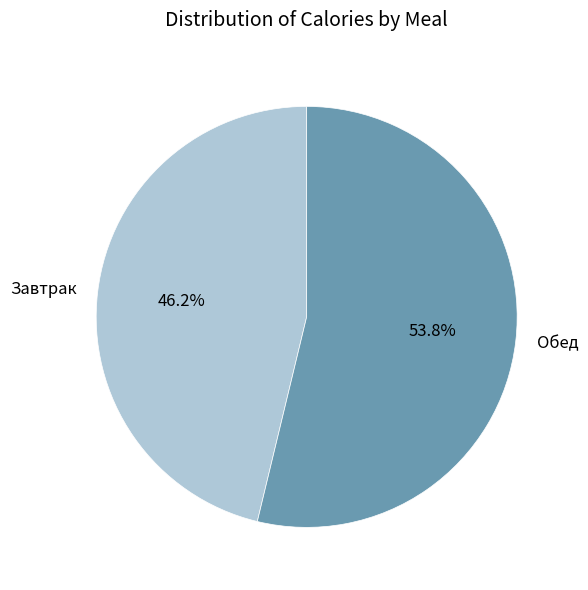

To the nearest percent, what is the average slice percentage?

50%